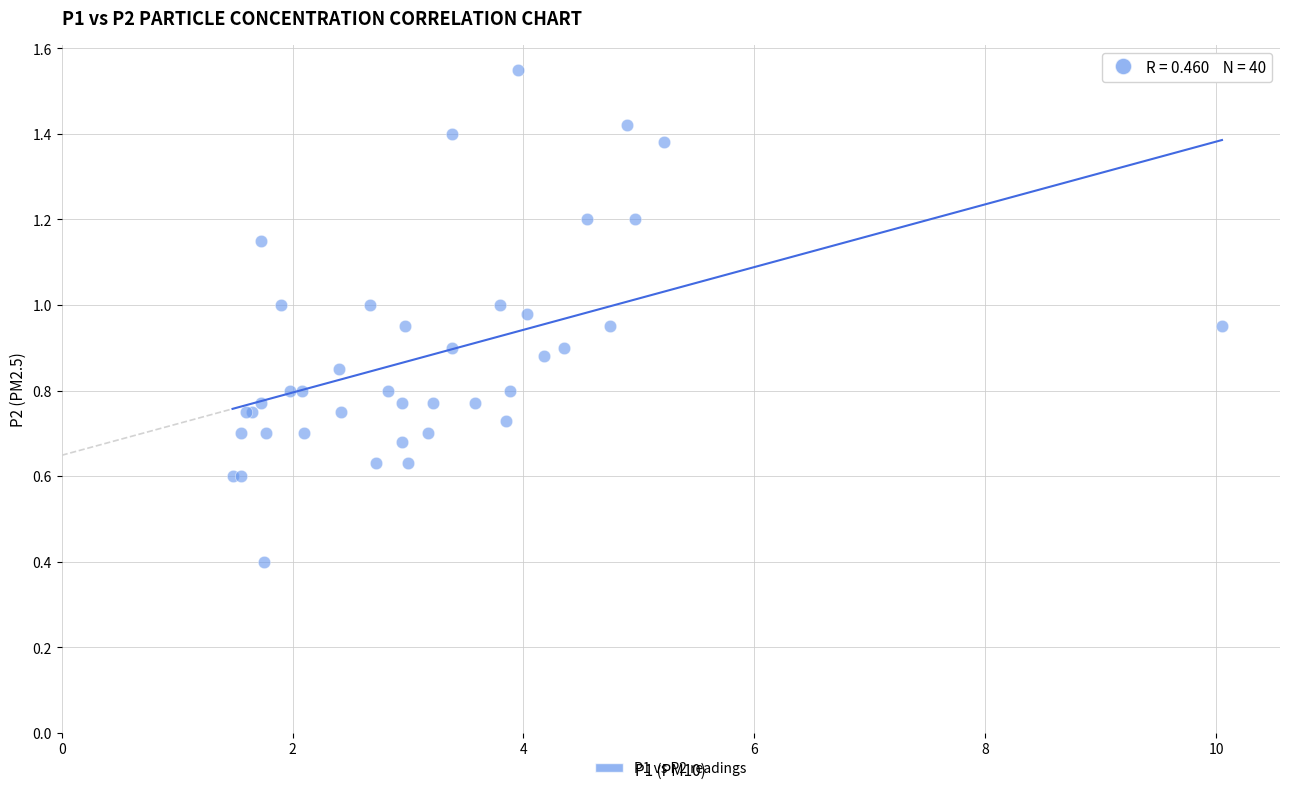

What Y value in the scatter plot is closest to 0?

0.4